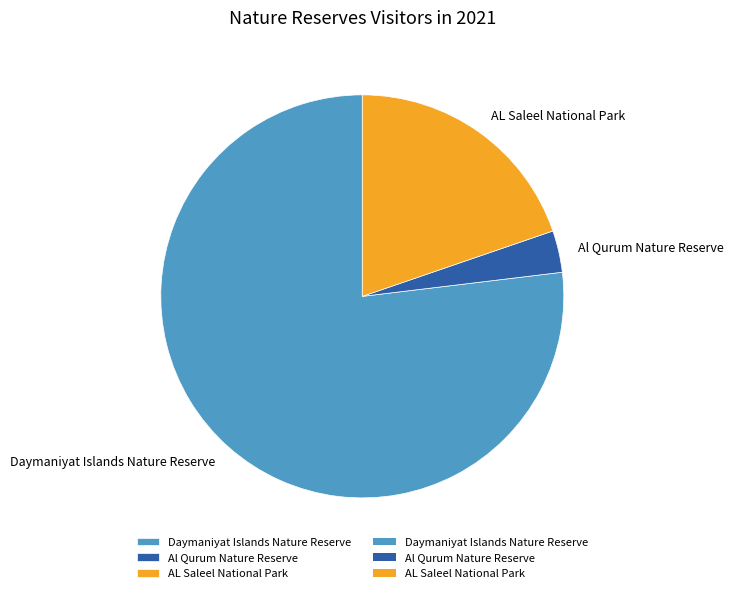

What is the smallest slice in the pie chart?

Al Qurum Nature Reserve